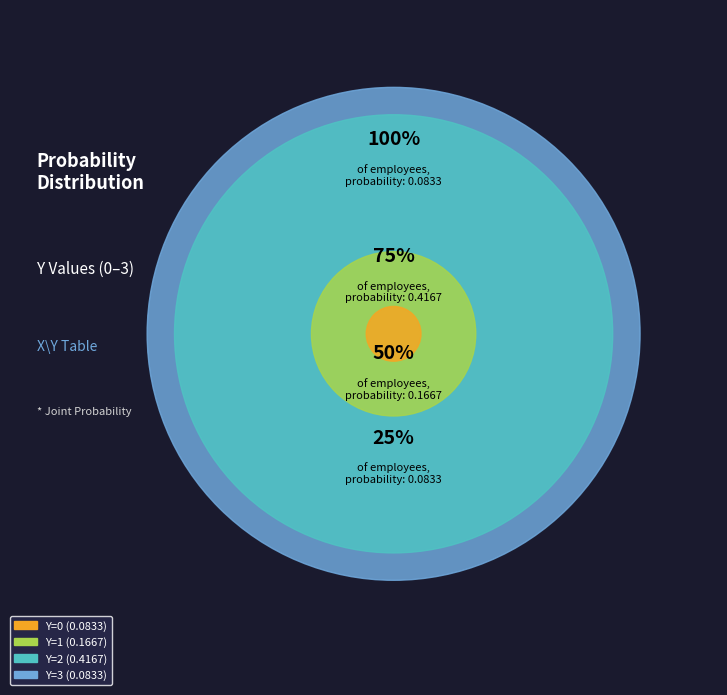

To the nearest percent, what is the combined percentage of 0 and 3?

22%